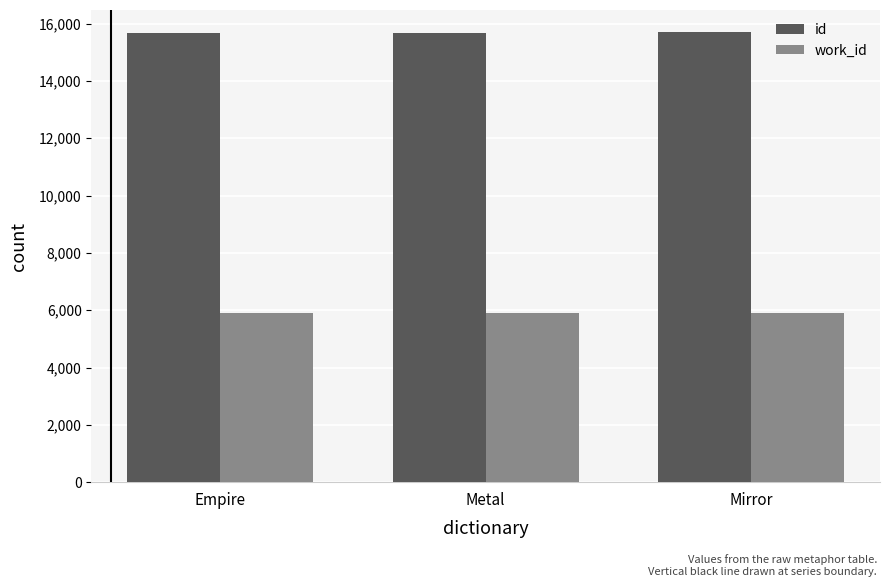

List the series in order of their overall mean, highest first.

id, work_id